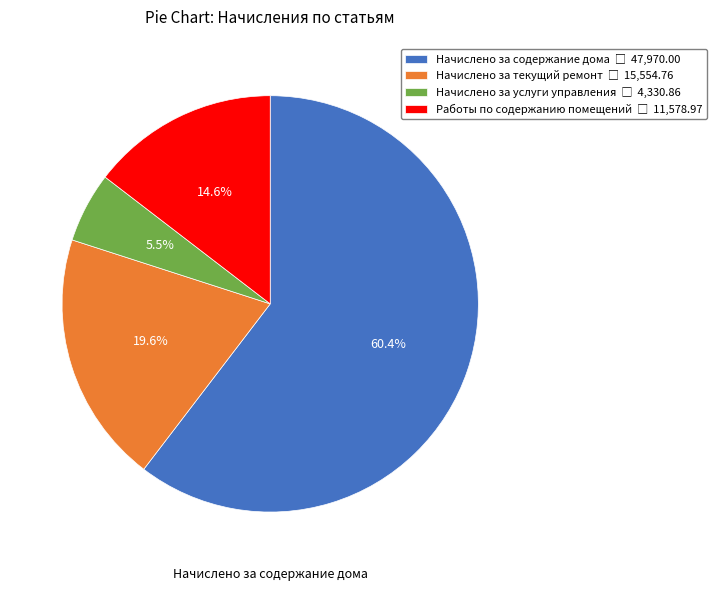

Which has a higher value, Начислено за текущий ремонт or Работы по содержанию помещений?

Начислено за текущий ремонт